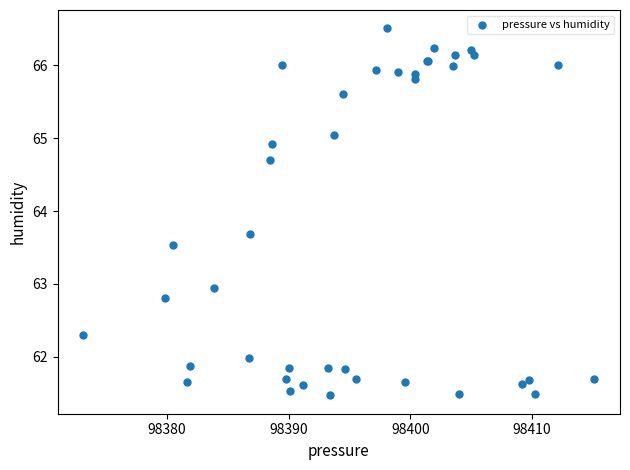

What Y value in the scatter plot is closest to 63?

62.9